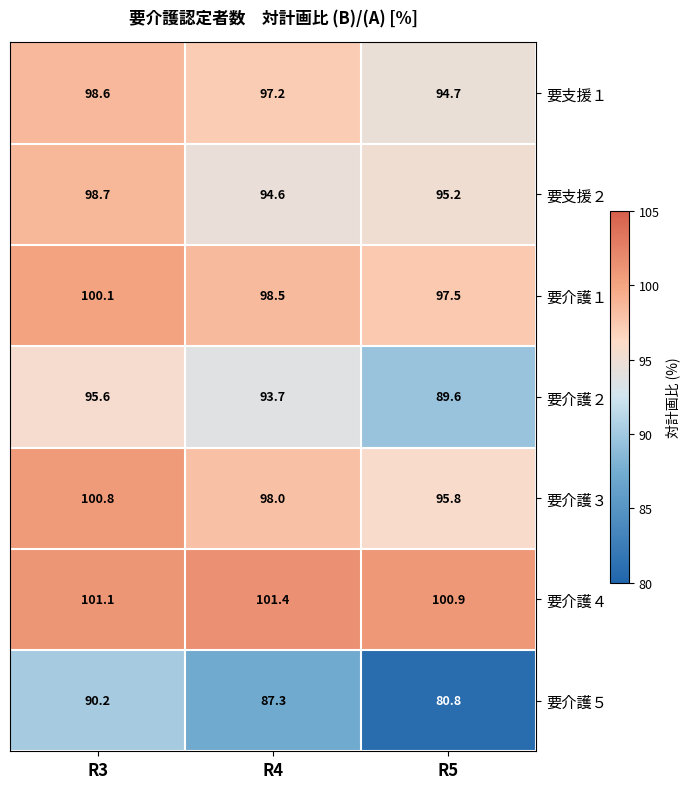

At R3, list the series in order from largest to smallest.

要介護４, 要介護３, 要介護１, 要支援２, 要支援１, 要介護２, 要介護５